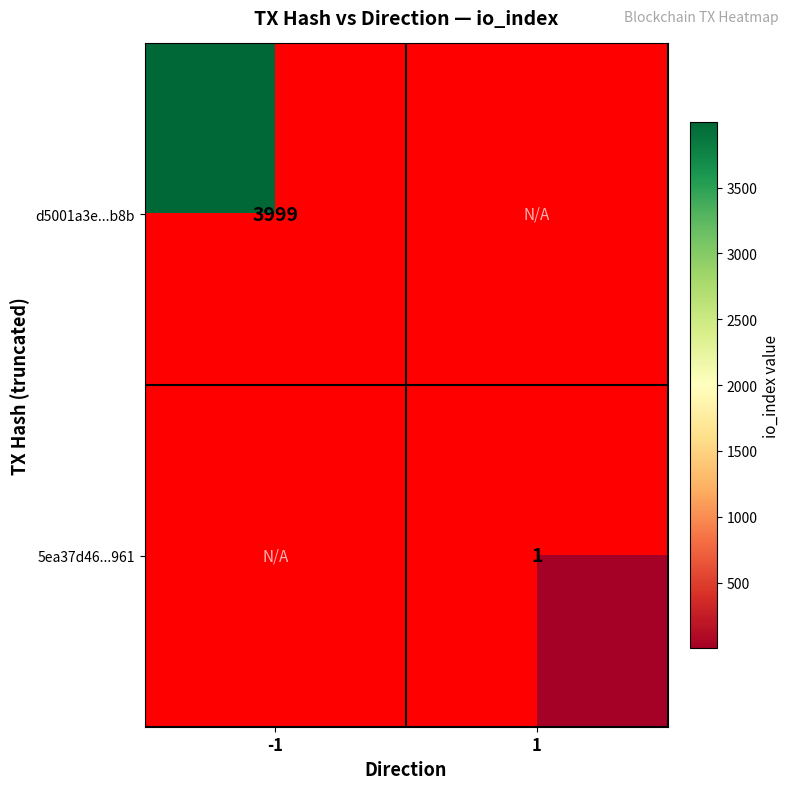

Is it true that 5ea37d46...961 equals 0 at 1?

False